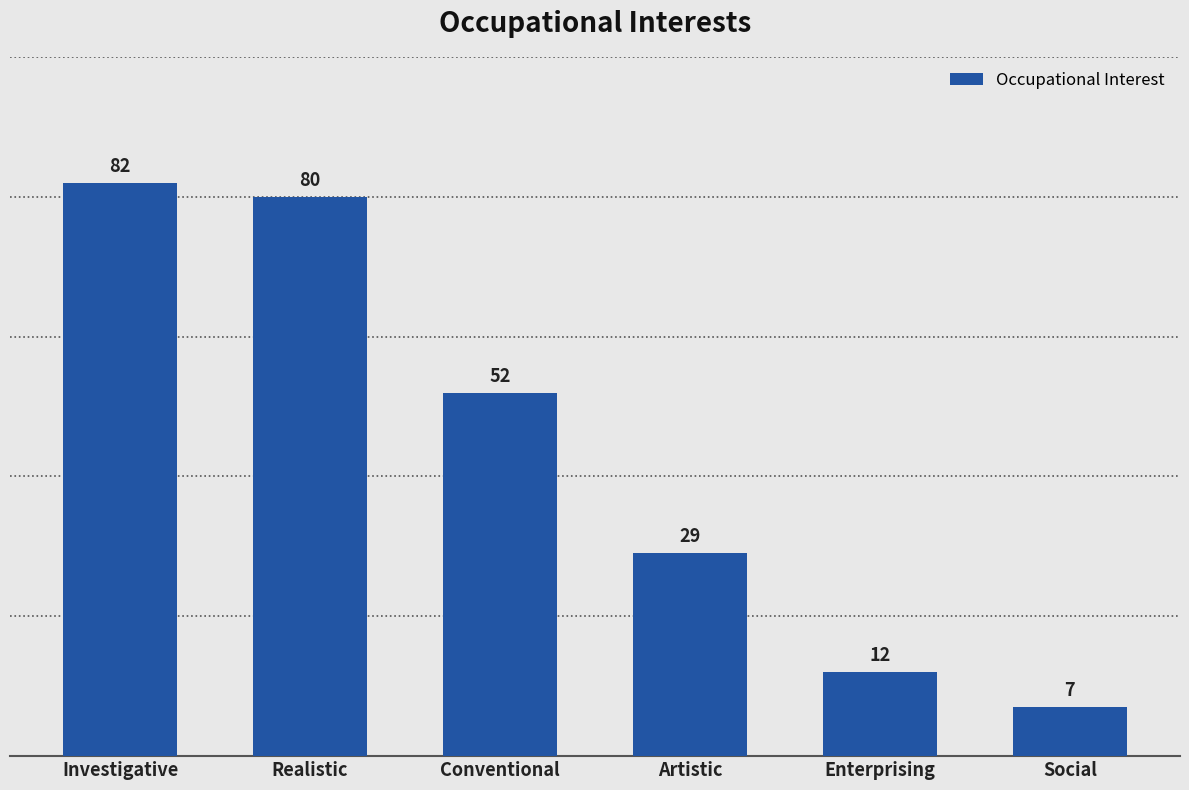

Reading left to right, transcribe all the data shown in this chart.

82	80	52	29	12	7